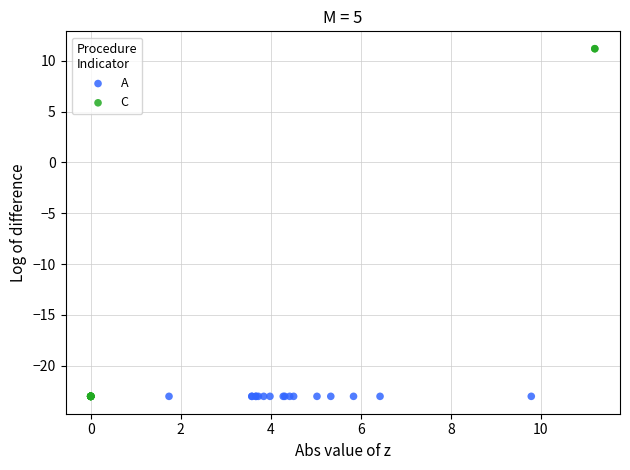

Which series contains the highest Y value?

C